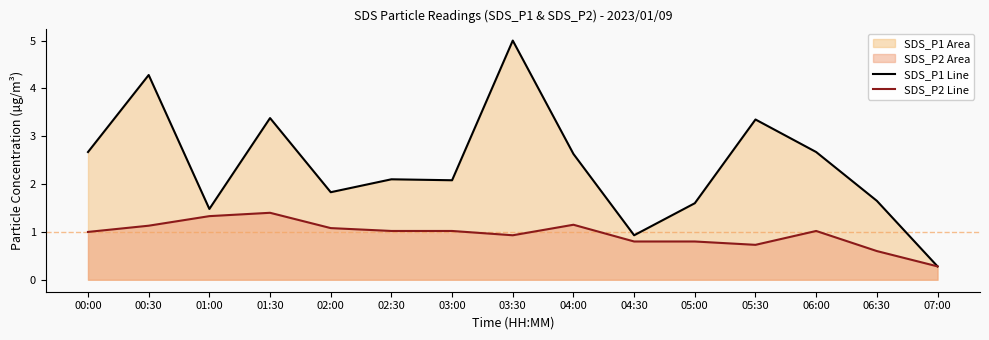

Reading right to left, what are all the values shown in this chart?

SDS_P1 Line: 0.3	1.6	2.7	3.4	1.6	0.9	2.6	5.0	2.1	2.1	1.8	3.4	1.5	4.3	2.7
SDS_P2 Line: 0.3	0.6	1.0	0.7	0.8	0.8	1.1	0.9	1.0	1.0	1.1	1.4	1.3	1.1	1.0